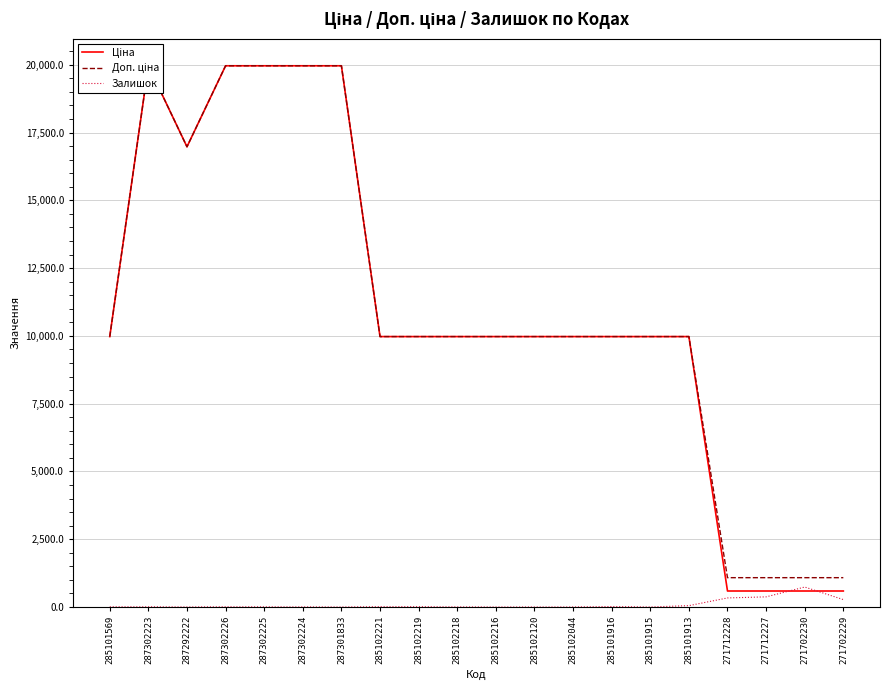

Between 285101569 and 287301833, which series saw the biggest shift?

Ціна